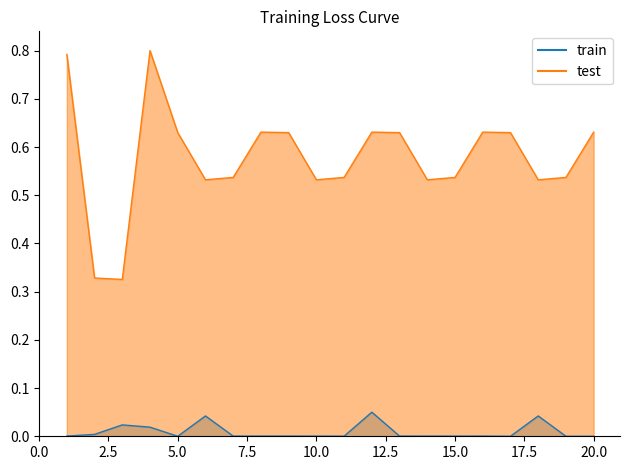

Between 20 and 8, which is larger?

8